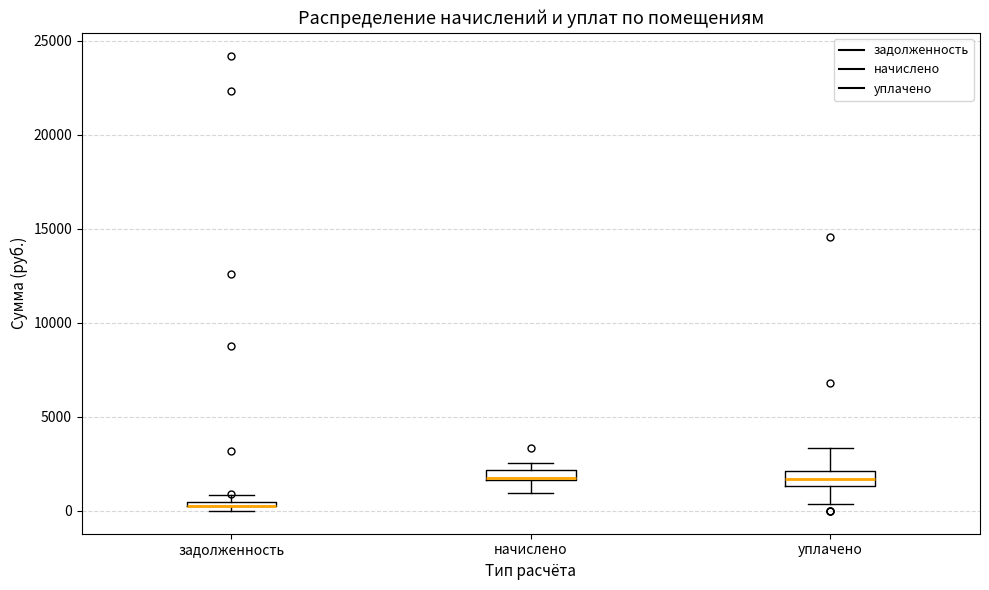

Where does the lower whisker of the box for начислено end on the y-axis? The values are not printed on the chart, so give them approximately, as read against the axis.

1000